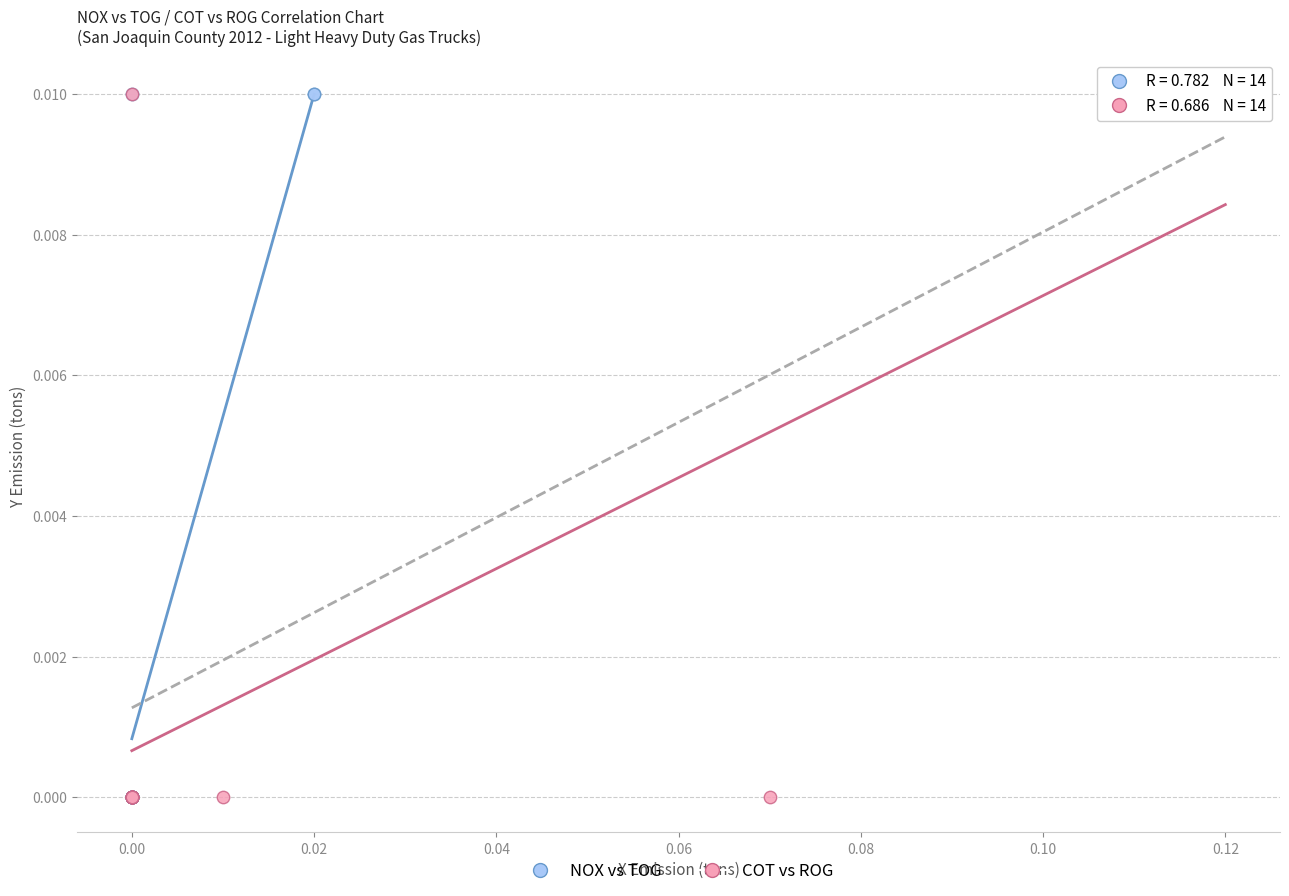

What are all the series names shown in the legend?

NOX vs TOG, COT vs ROG